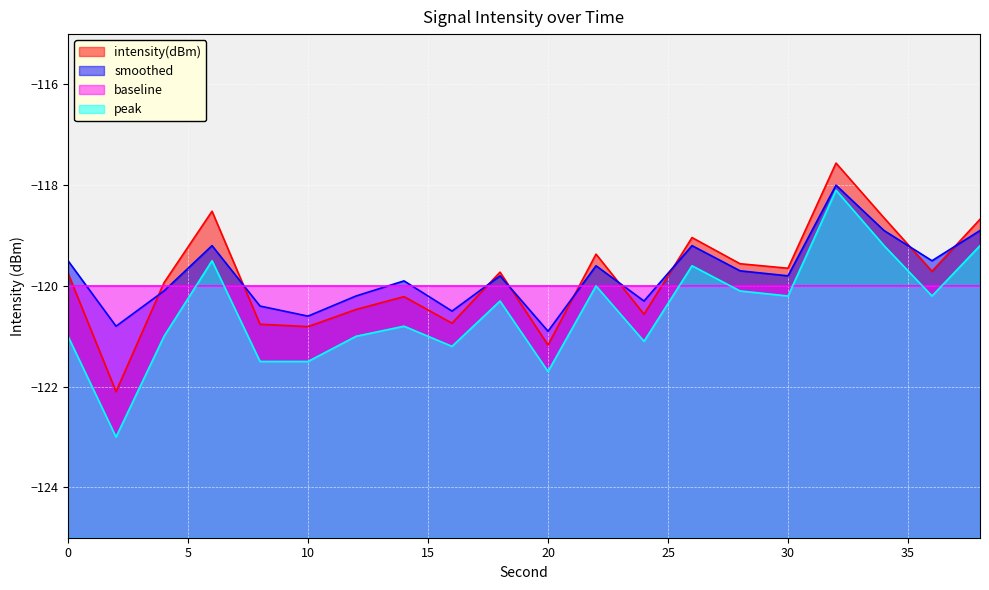

What is the difference between the maximum and second lowest values in the smoothed series?

2.8